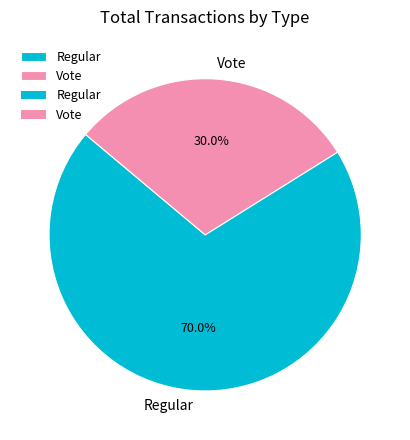

Combined, do Vote and Regular account for over 50%?

Yes